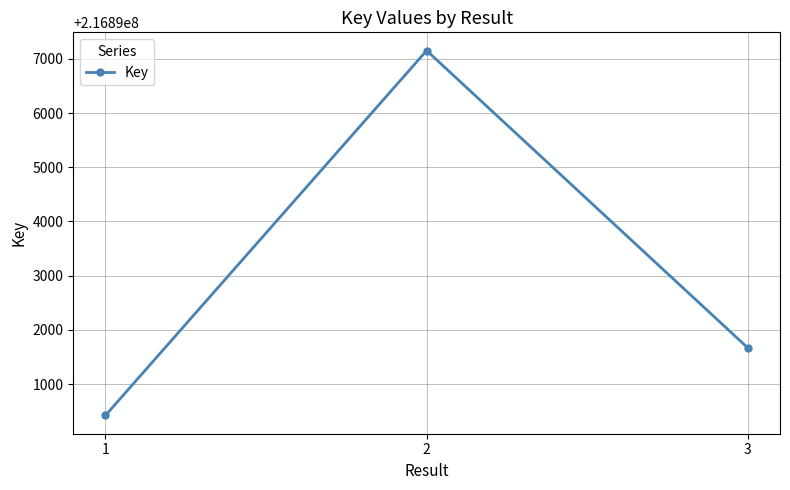

What is the sum of all values?

650679239